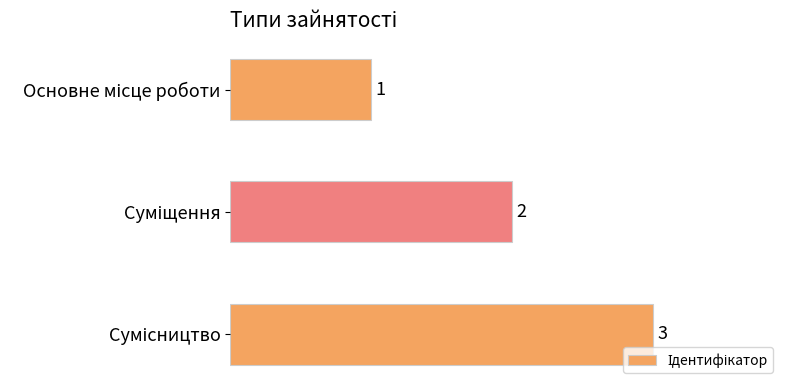

What is the value of the 3rd bar from the top?

3